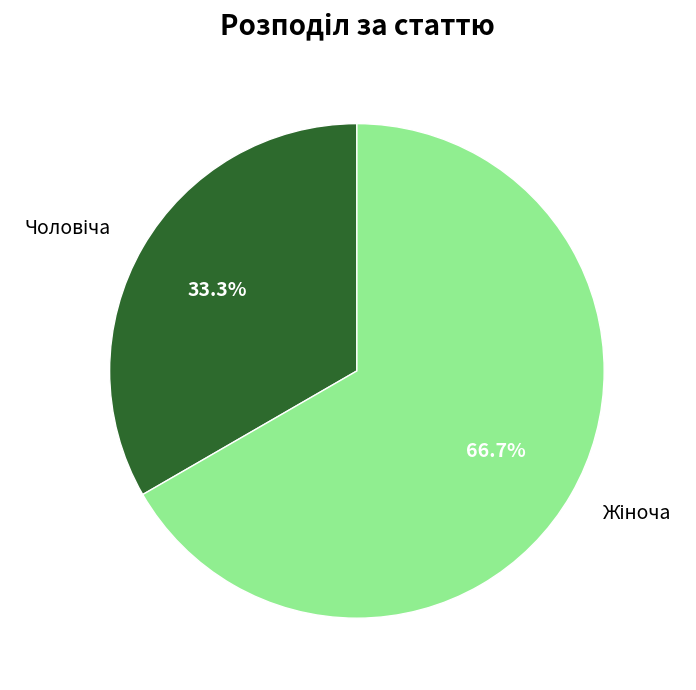

Is there a majority slice in this chart?

Yes